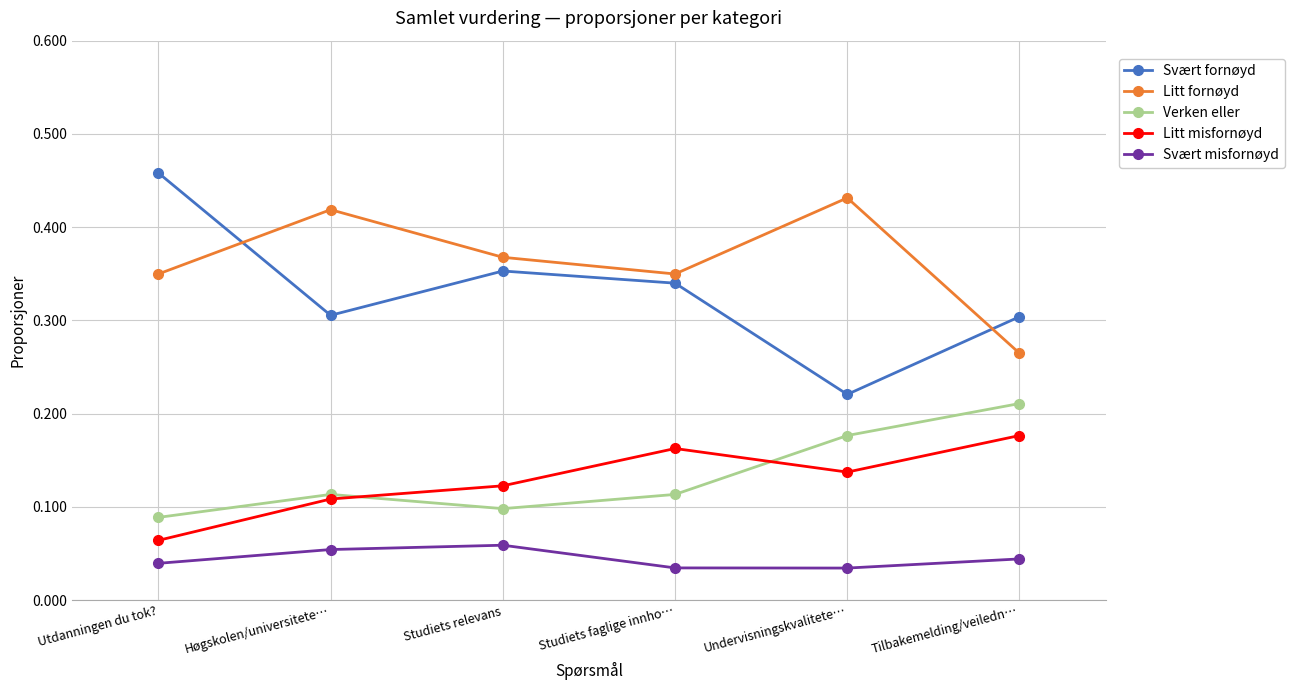

True or false: Litt fornøyd and Svært misfornøyd intersect in this chart.

False